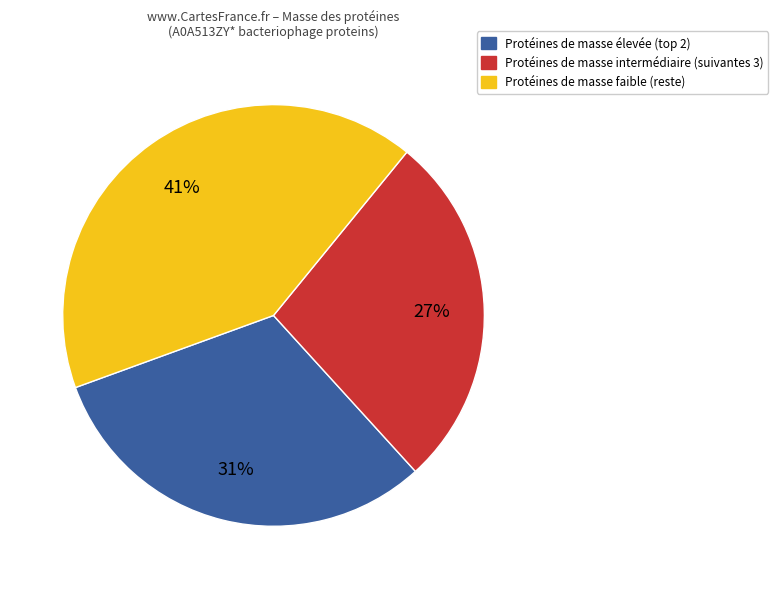

Is there any slice that represents more than half of the pie?

No